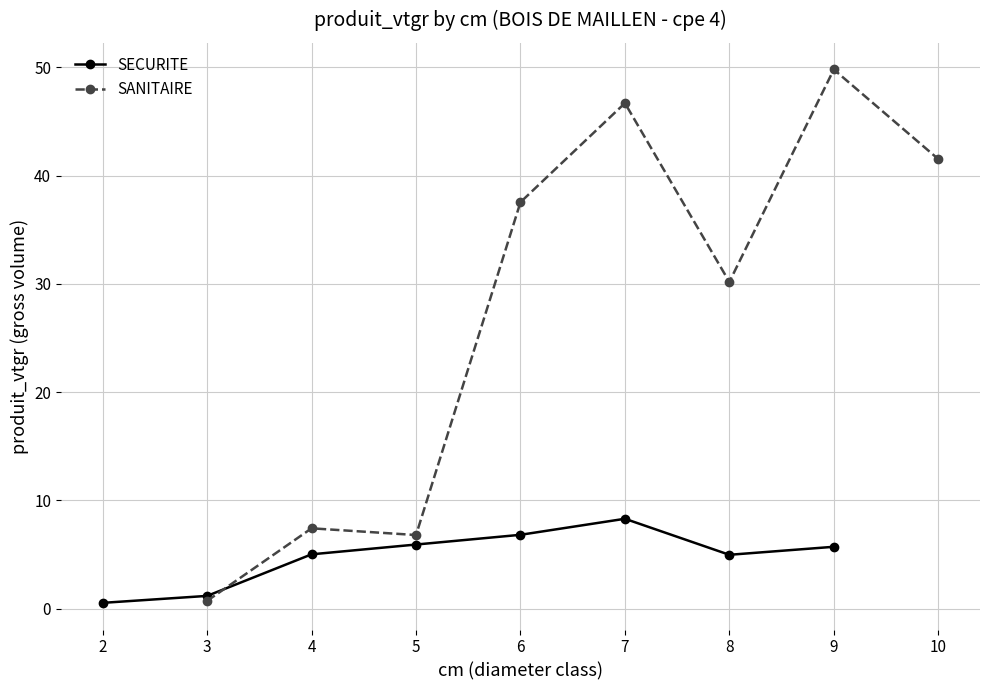

What is the value of the SECURITE point at the 6th from the left?

8.3